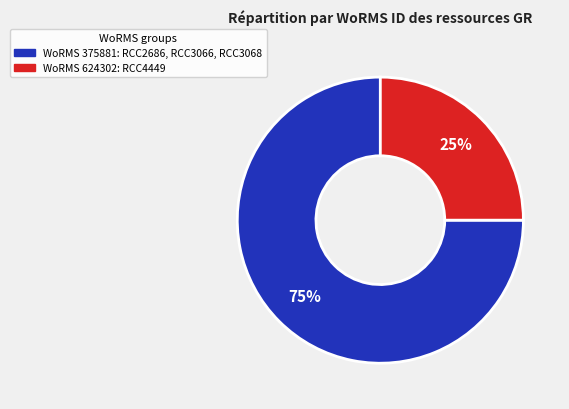

To the nearest percent, what is the difference between the largest and smallest slice percentages?

50%